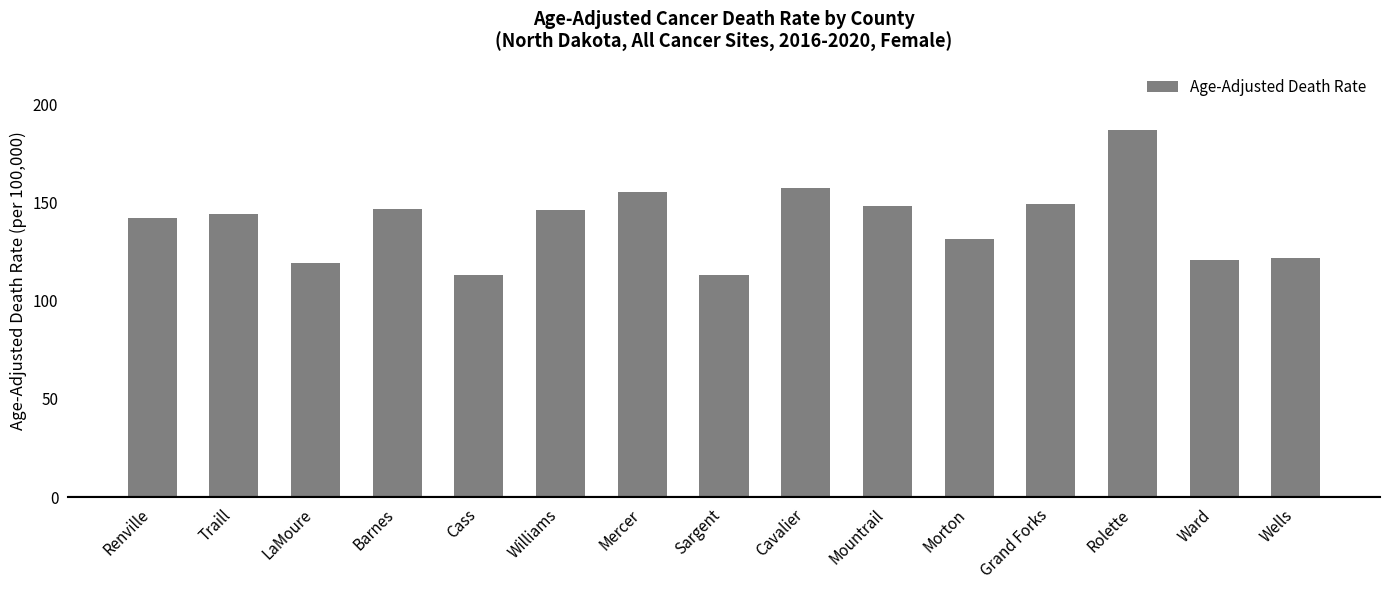

What is the label of the 9th bar from the right?

Mercer